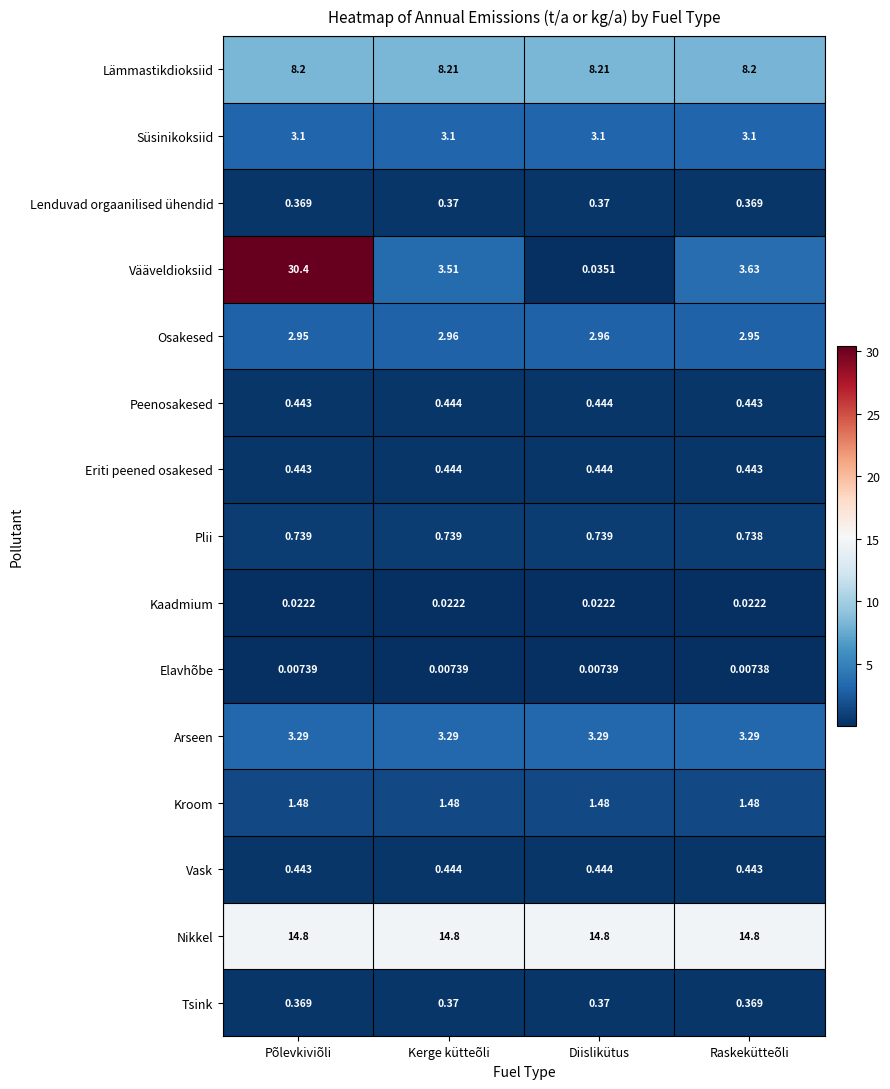

Which series changed the most between Põlevkiviõli and Raskekütteõli?

Vääveldioksiid